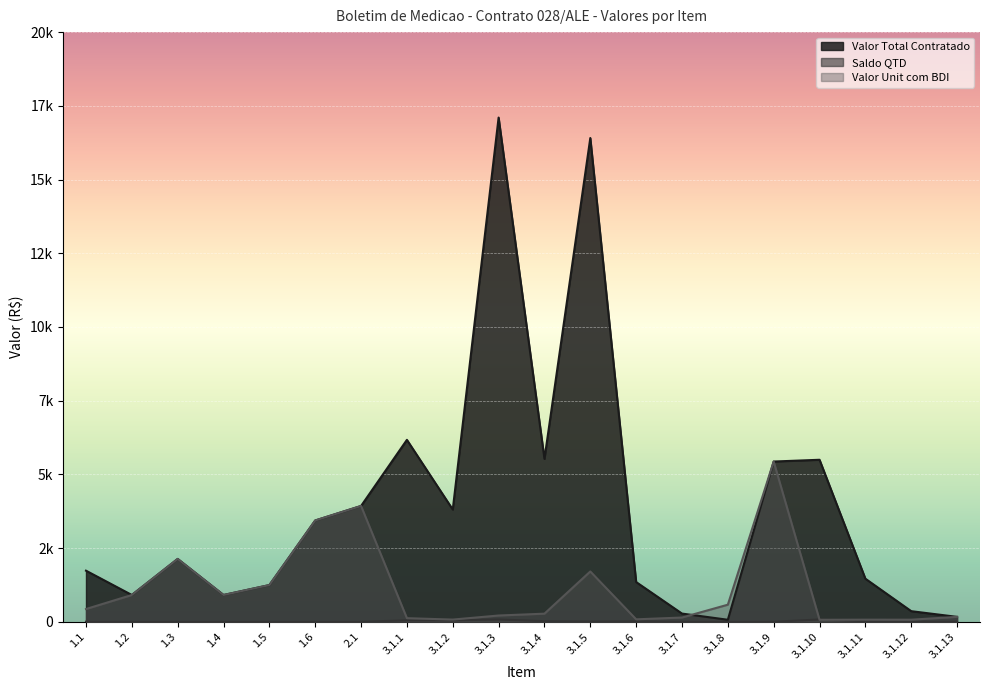

How many distinct data groups are displayed?

3